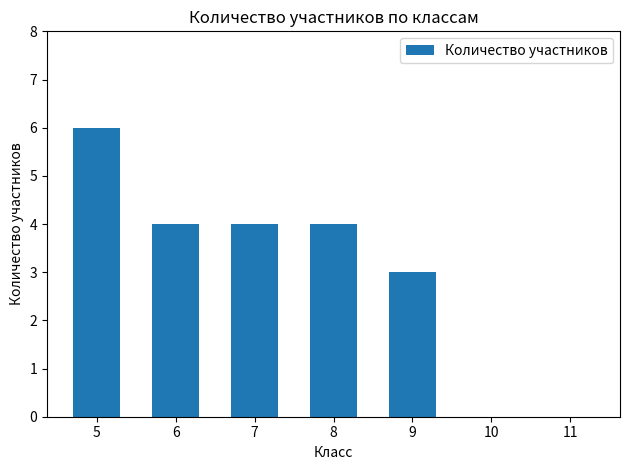

Where does the data first go above 4?

5